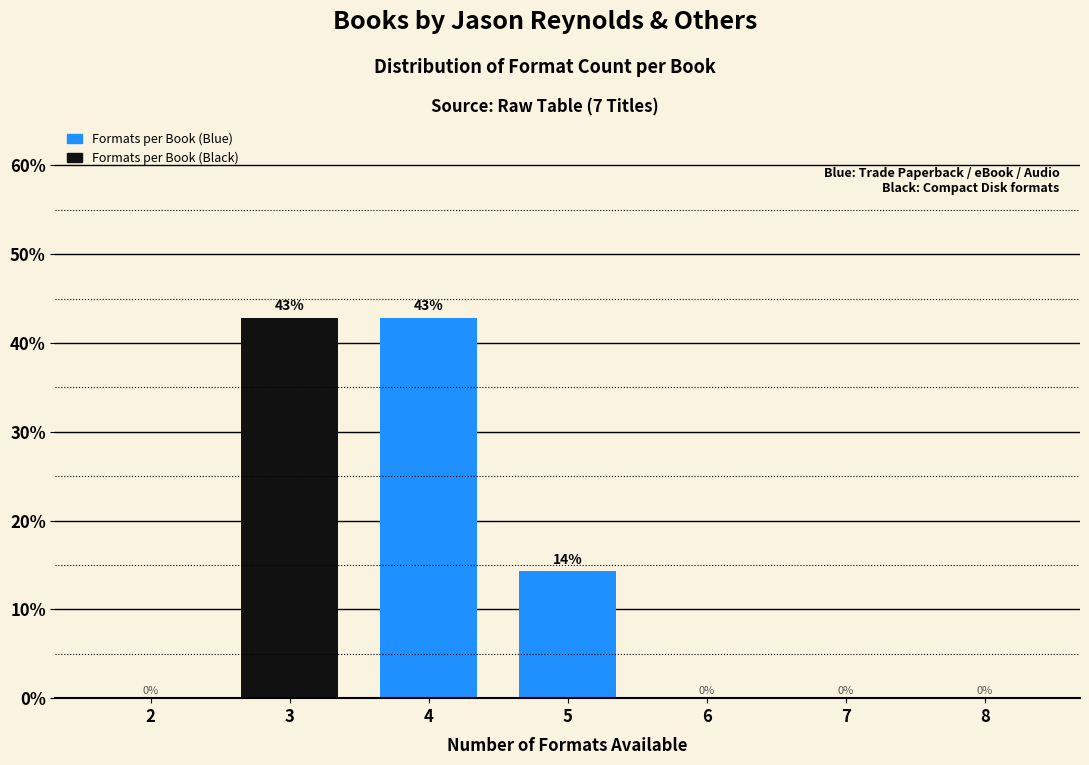

The value at 4 is 62.5. True or false?

False